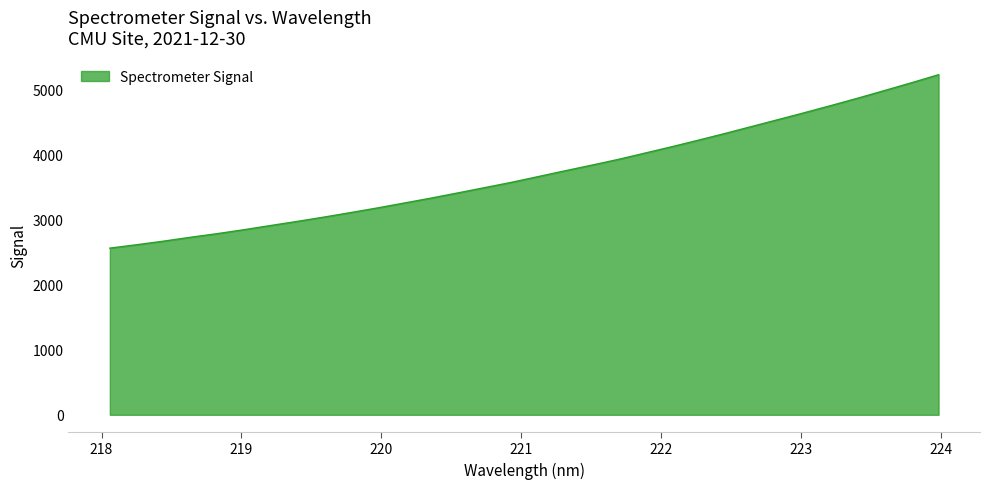

What is the smallest value displayed?

2559.2